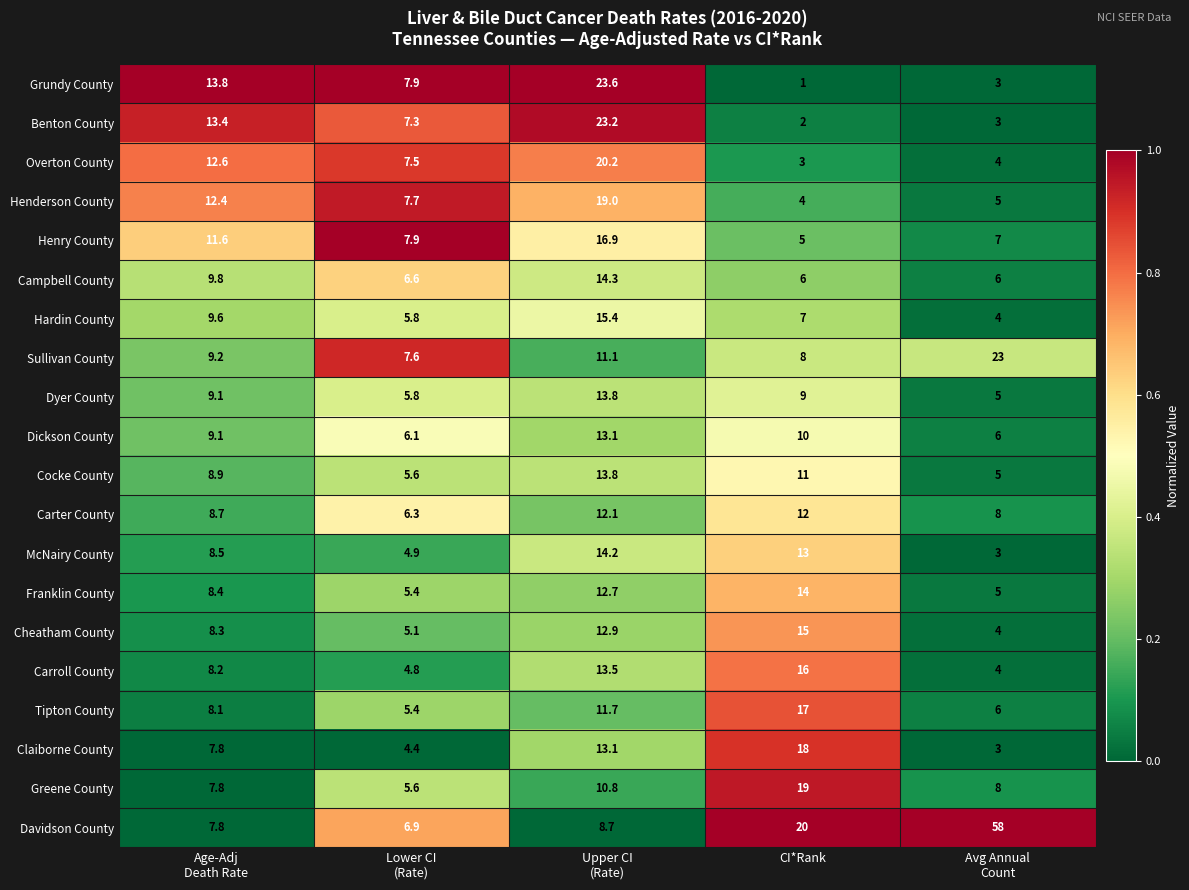

What is the difference between the maximum and second lowest values in the Benton County series?

20.2